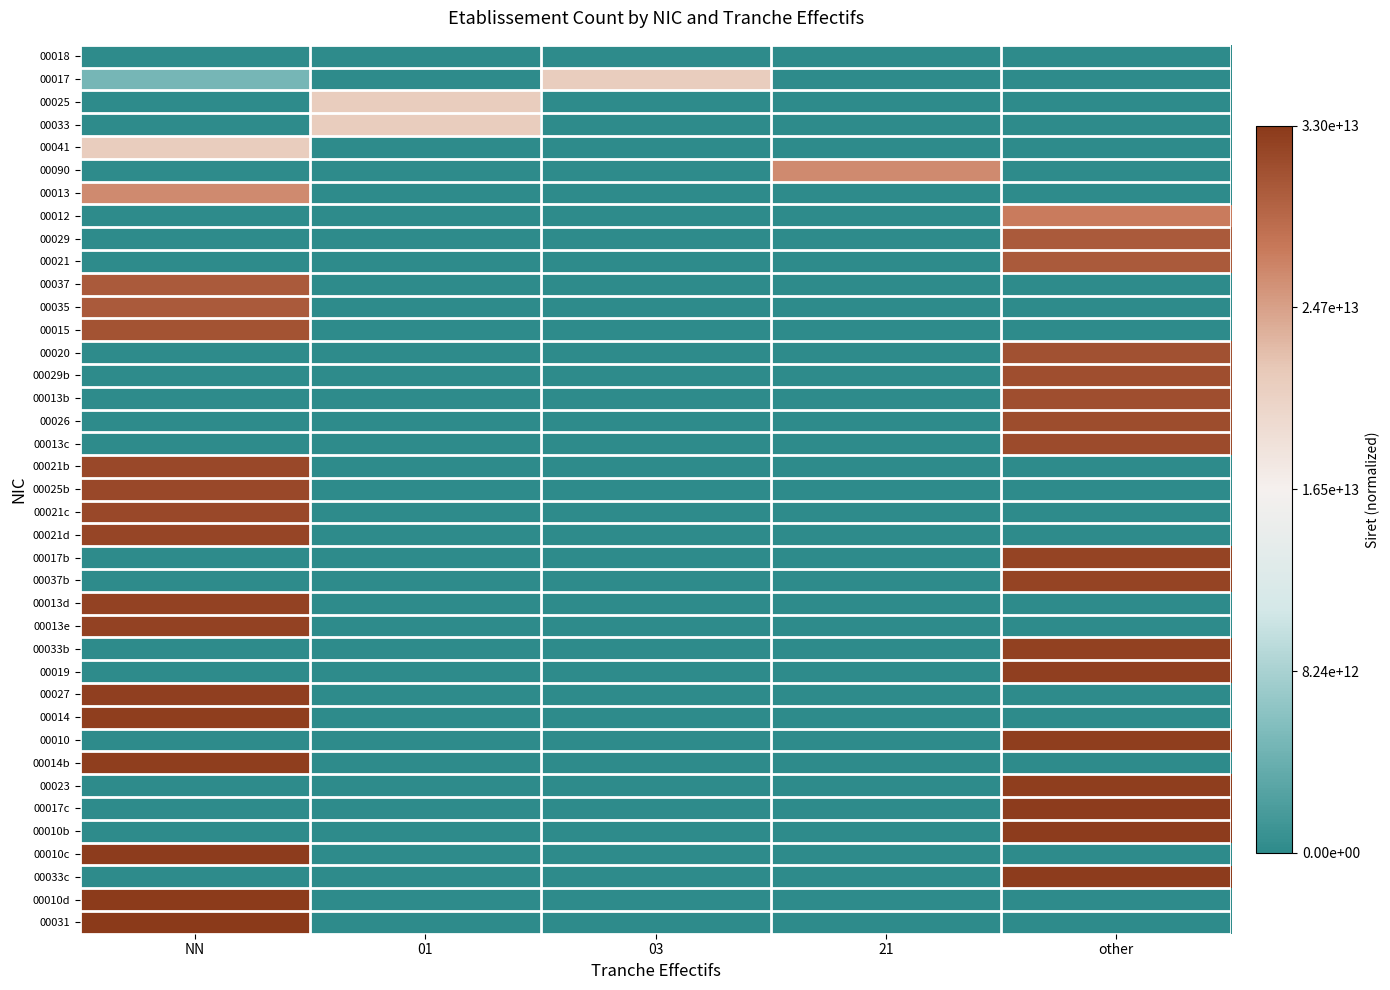

What is the maximum value shown in the chart?

1.0